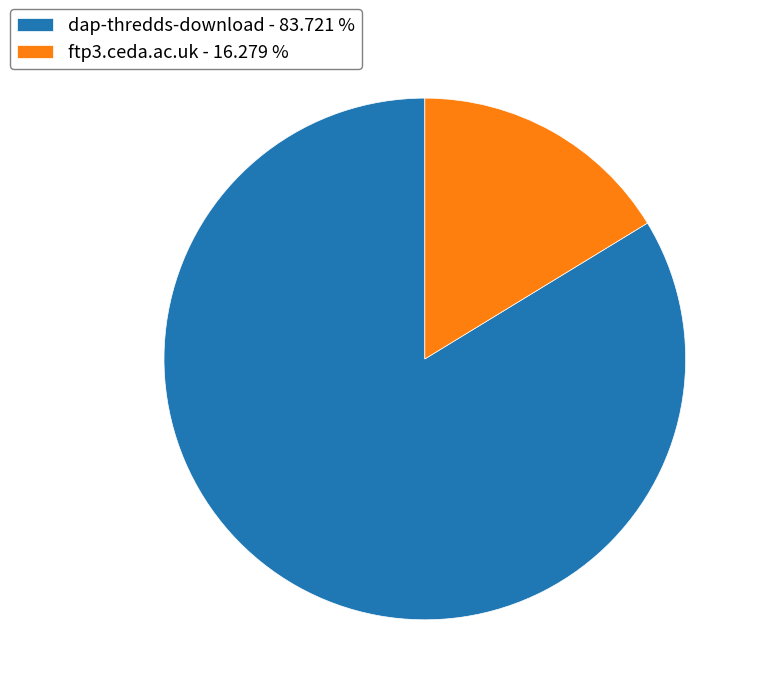

Which has a higher value, ftp3.ceda.ac.uk or dap-thredds-download?

dap-thredds-download